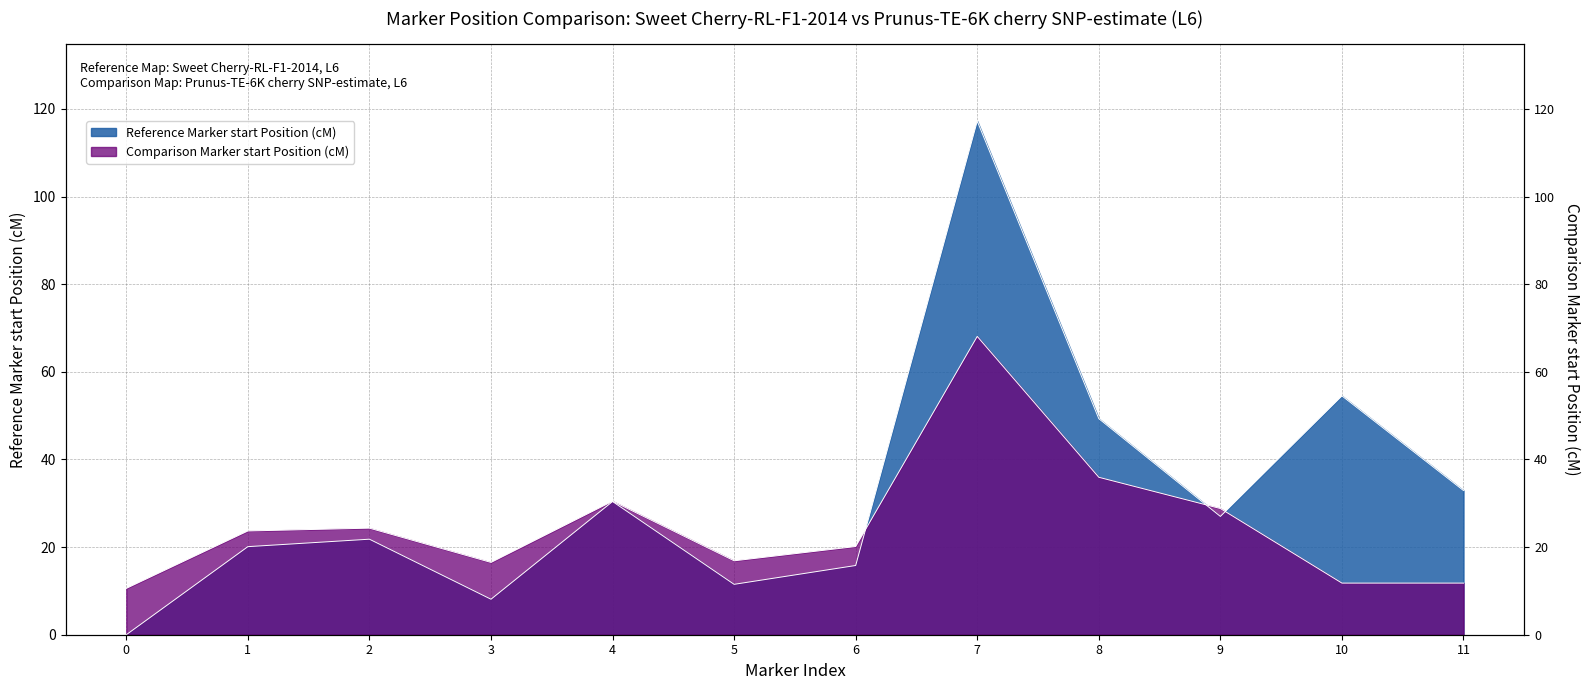

What are all the series names shown in the legend?

Reference Marker start Position (cM), Comparison Marker start Position (cM)